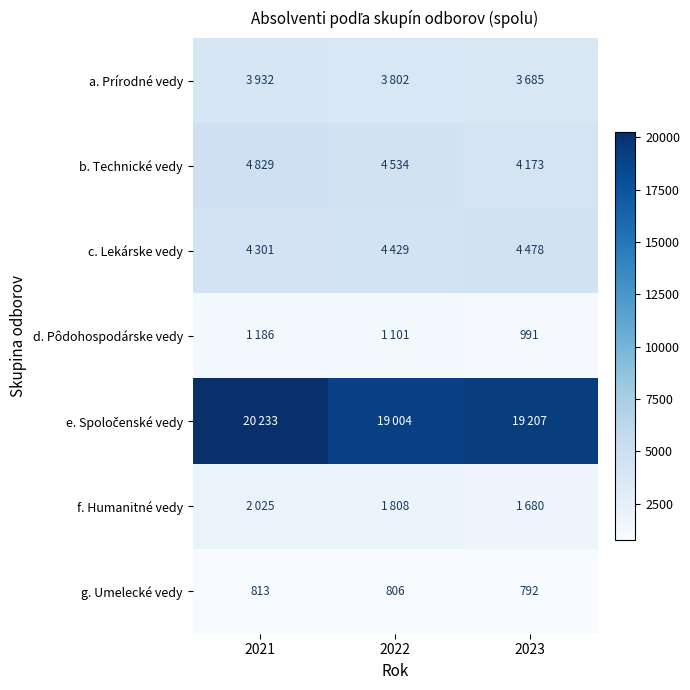

List the labels in order of g. Umelecké vedy value, largest first.

2021, 2022, 2023